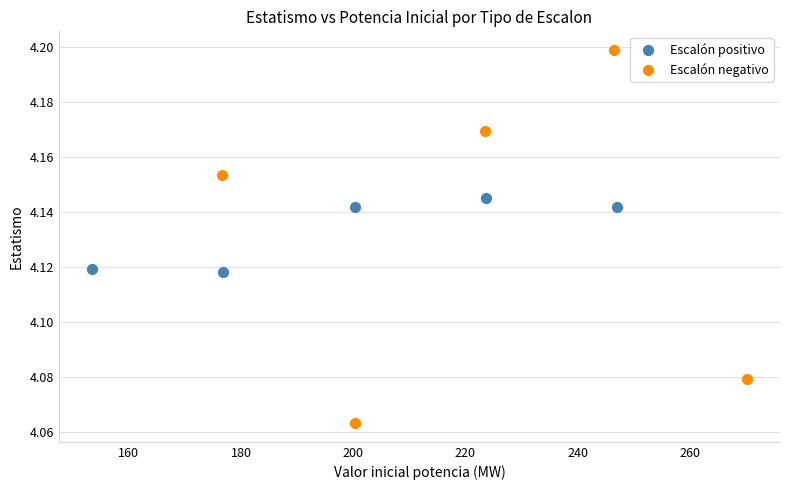

Which series contains the highest Y value?

Escalón negativo